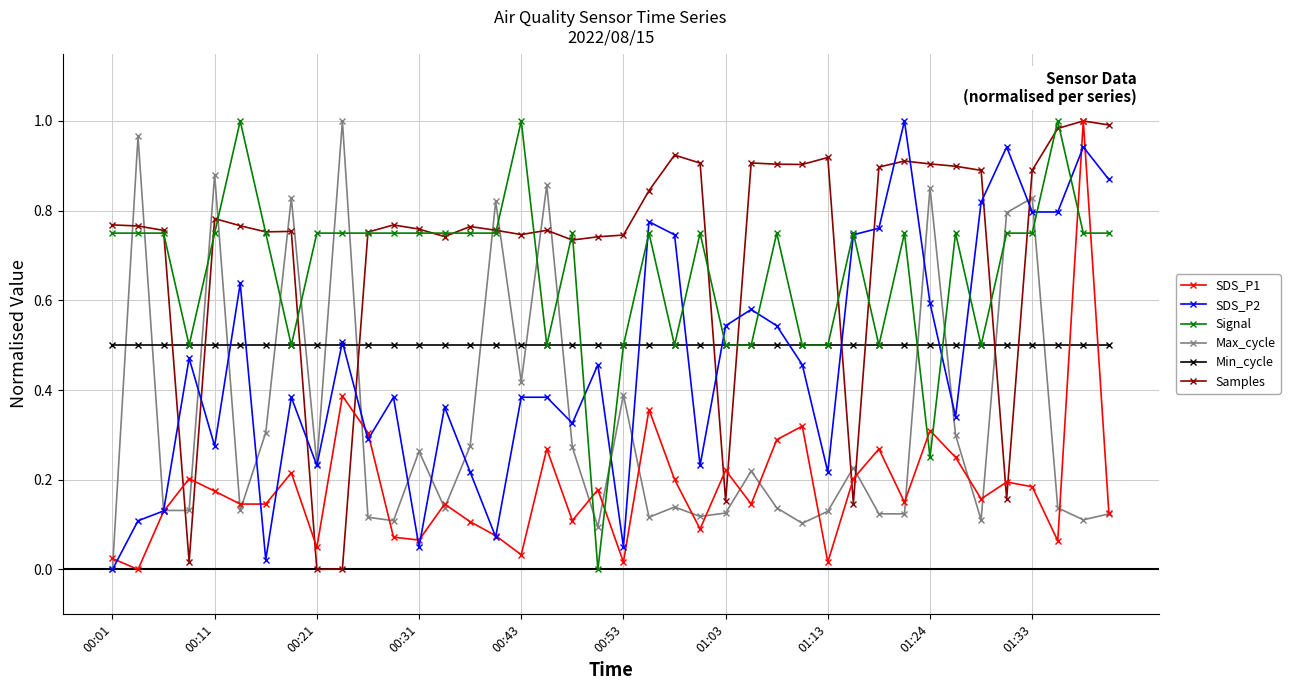

Which series has the largest total across all categories?

Samples